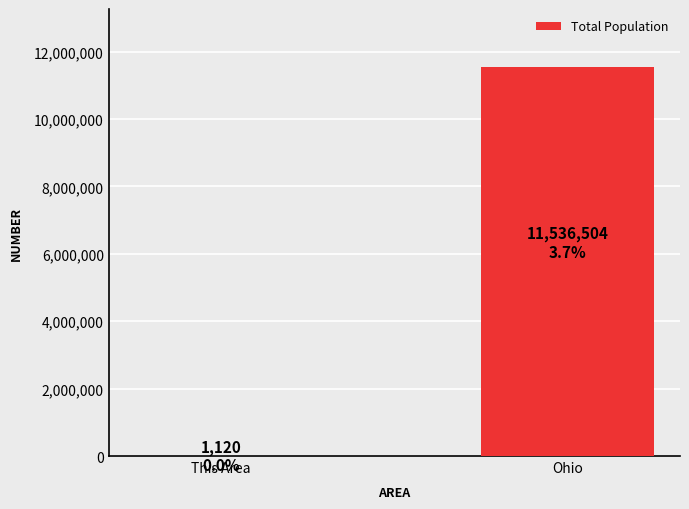

What is the greatest value displayed?

11536504